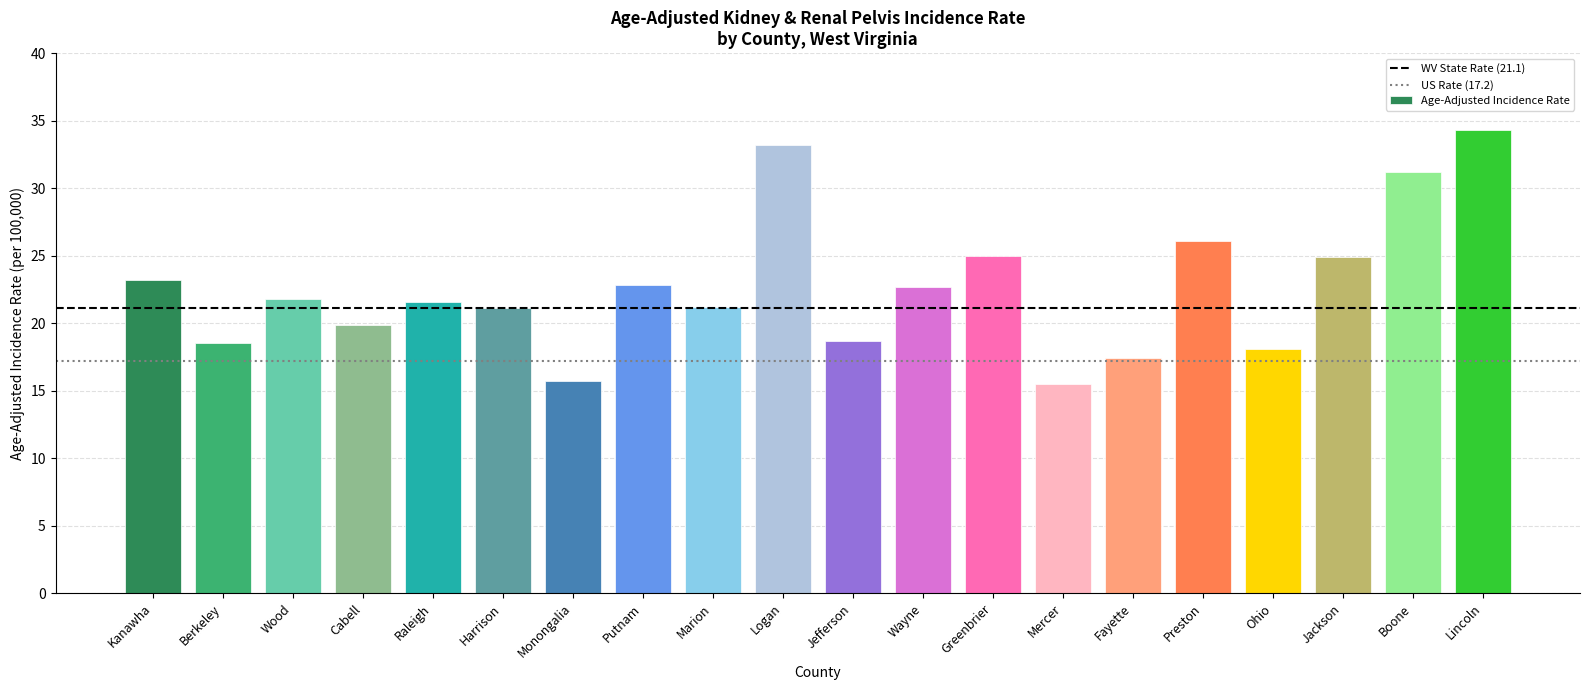

What is the sum of the values at Kanawha and Raleigh?

44.8